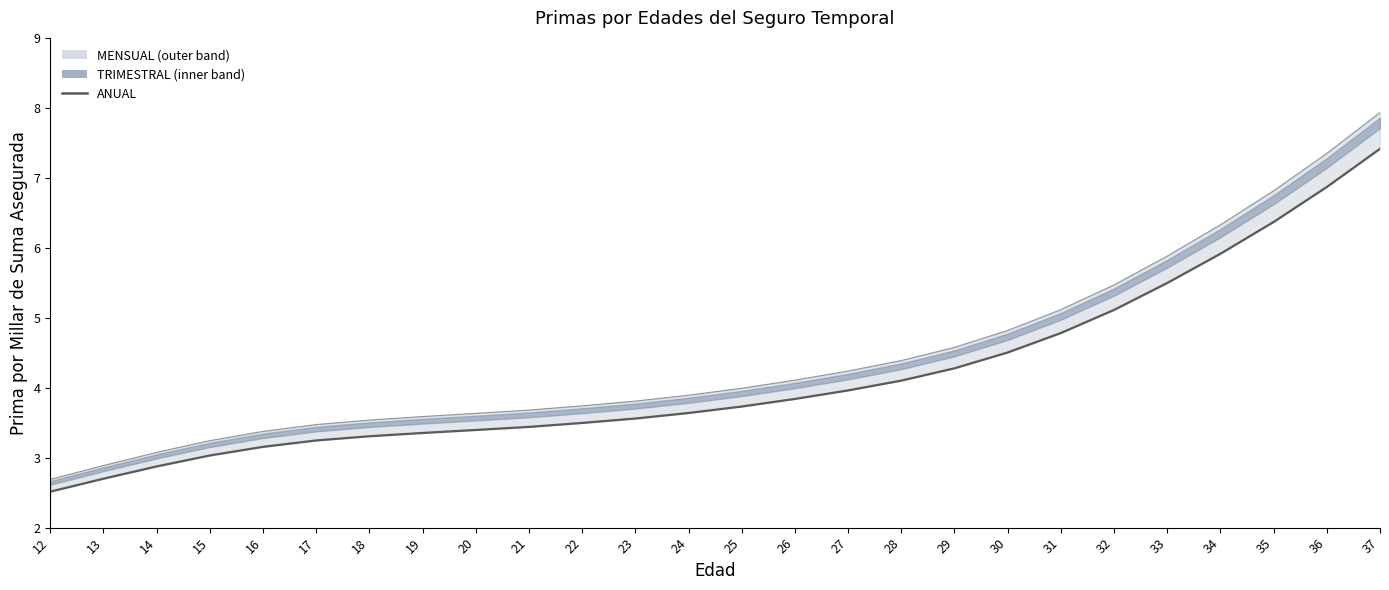

True or false: ANUAL has more than 1 interior local peaks.

False